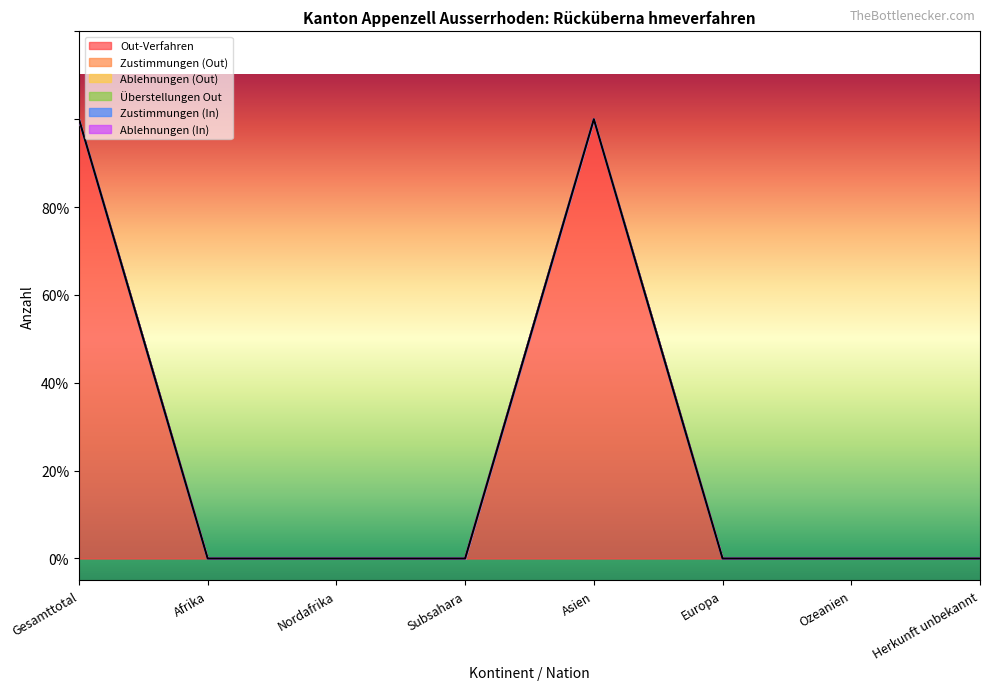

True or false: Zustimmungen (In) has more than 1 interior local peaks.

False